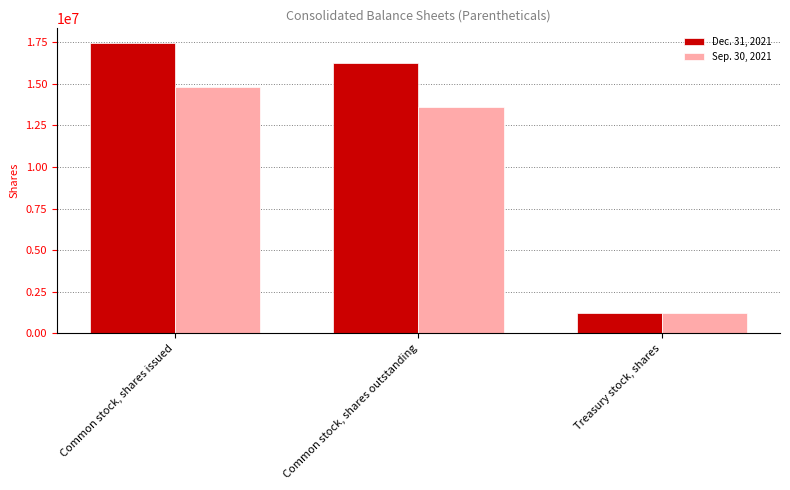

Which label corresponds to the smallest value in the chart?

Treasury stock, shares